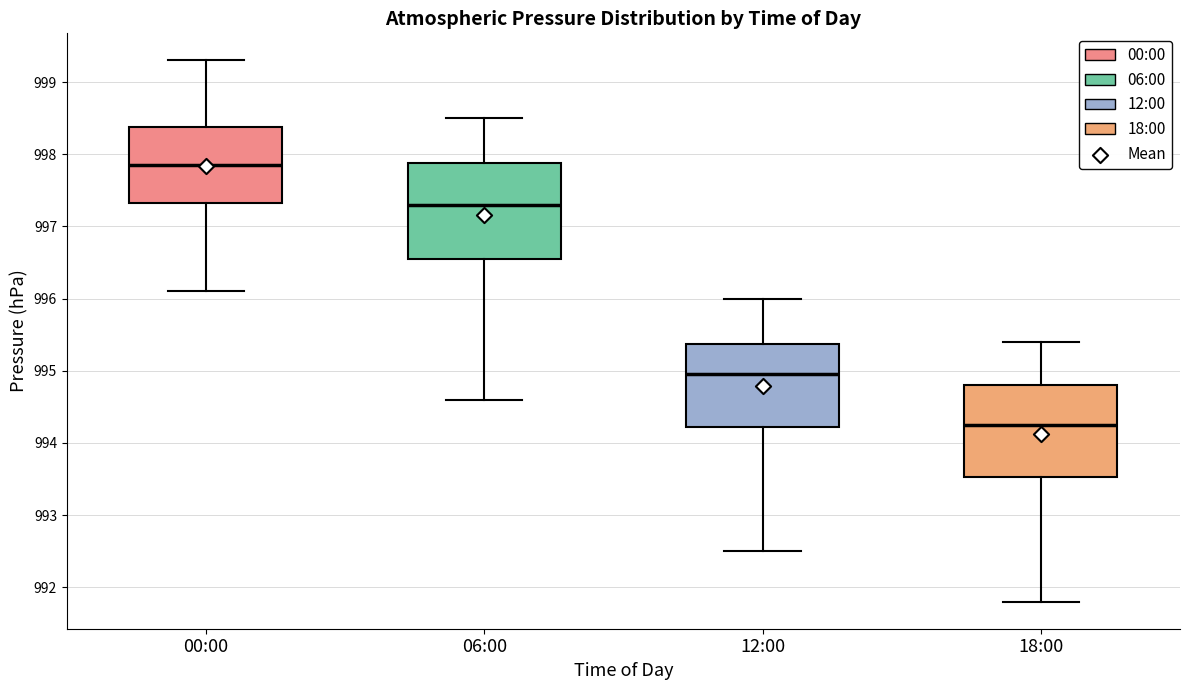

Reading left to right, read every box against the y-axis: the position of its median line, the range the box covers, and the ends of its whiskers. The values are not printed on the chart, so give them approximately, as read against the axis.

00:00: median 997.9, box 997.3 to 998.4, whiskers 996.1 to 999.3
06:00: median 997.3, box 996.6 to 997.9, whiskers 994.6 to 998.5
12:00: median 995.0, box 994.2 to 995.4, whiskers 992.5 to 996.0
18:00: median 994.3, box 993.5 to 994.8, whiskers 991.8 to 995.4